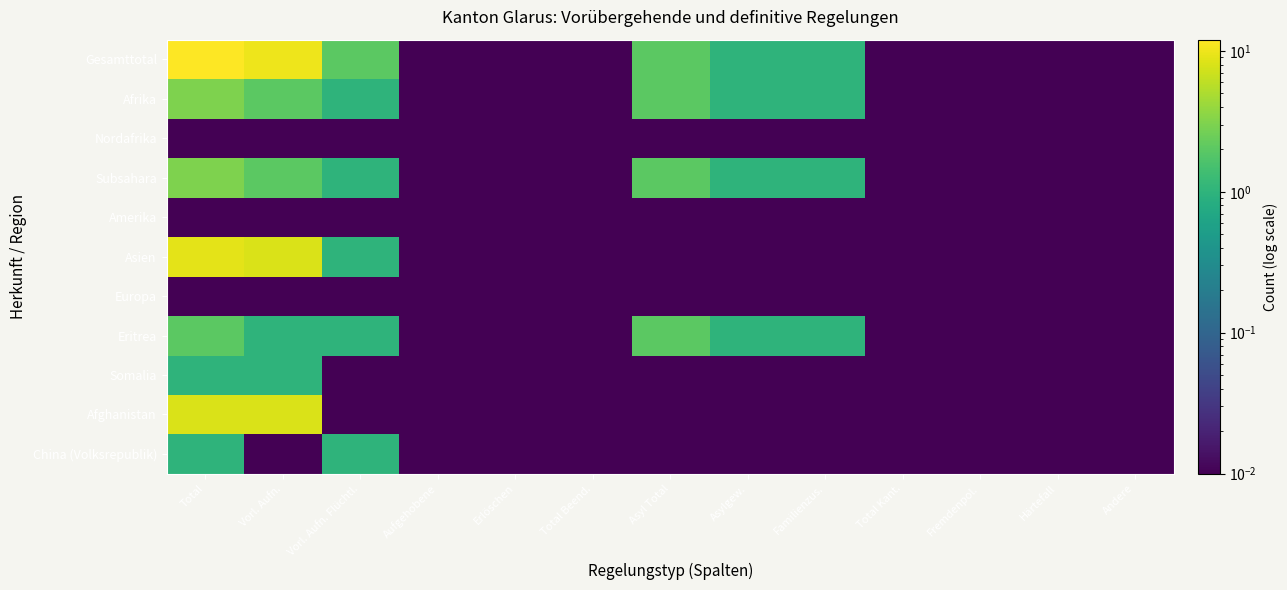

What is the total value across all series at Total?

39.1